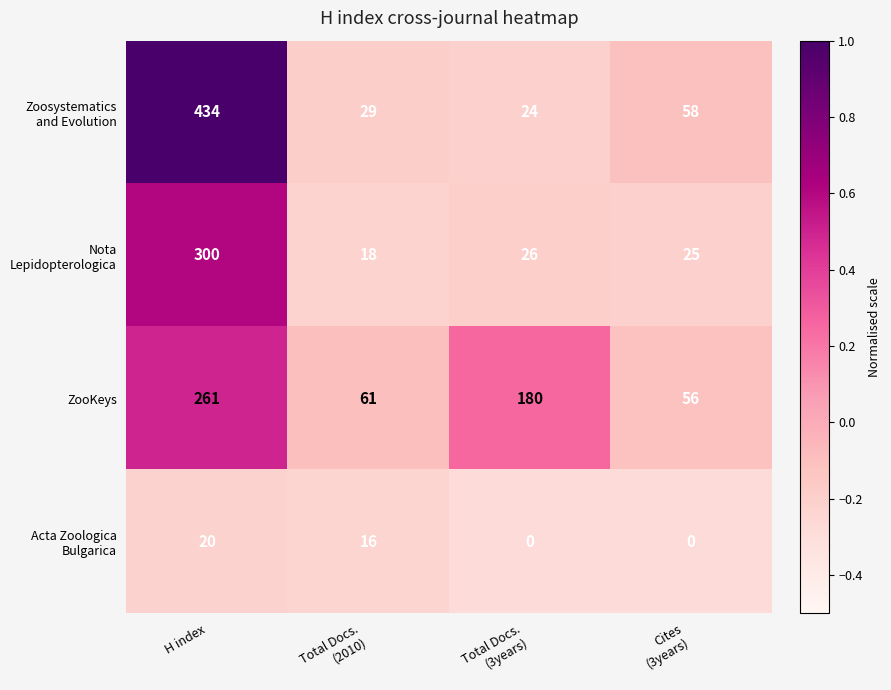

Which series has the largest total across all categories?

ZooKeys